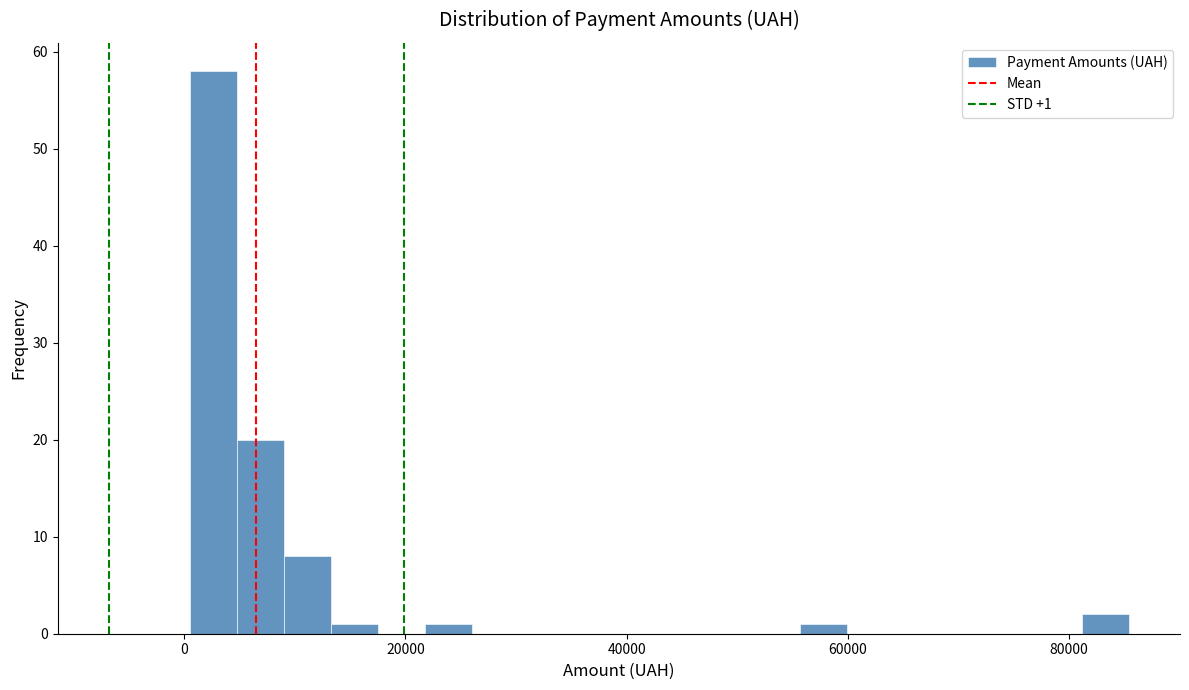

Read against the x-axis, roughly where is the centre of the tallest bar?

2000